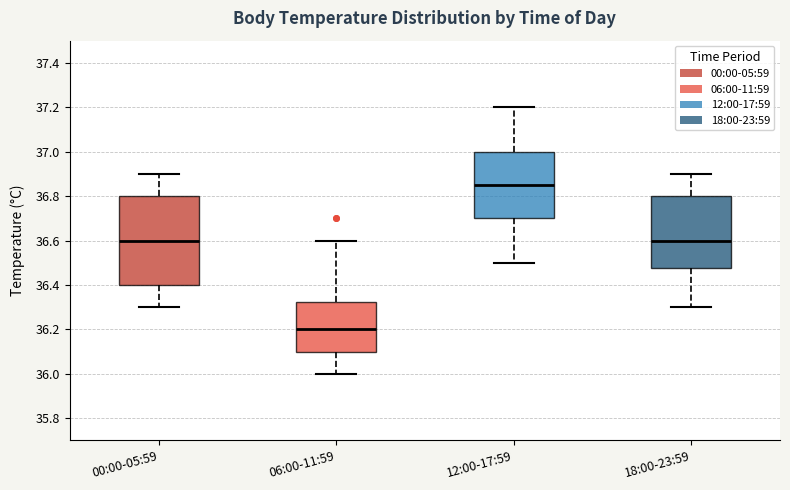

Which box has the highest median line?

12:00-17:59